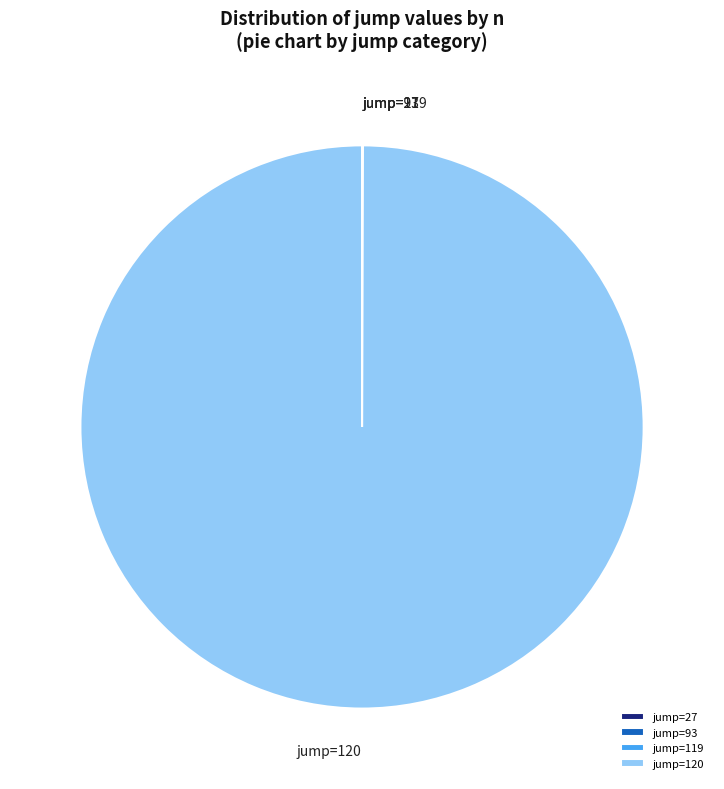

What is the largest slice in the pie chart?

jump=120